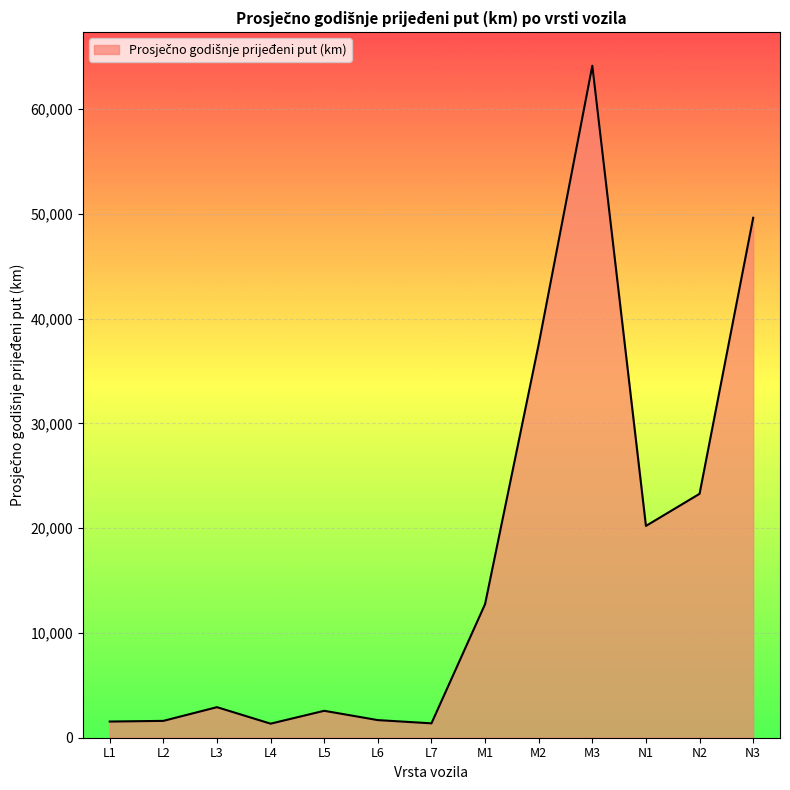

Where does the data first go above 2915?

L3